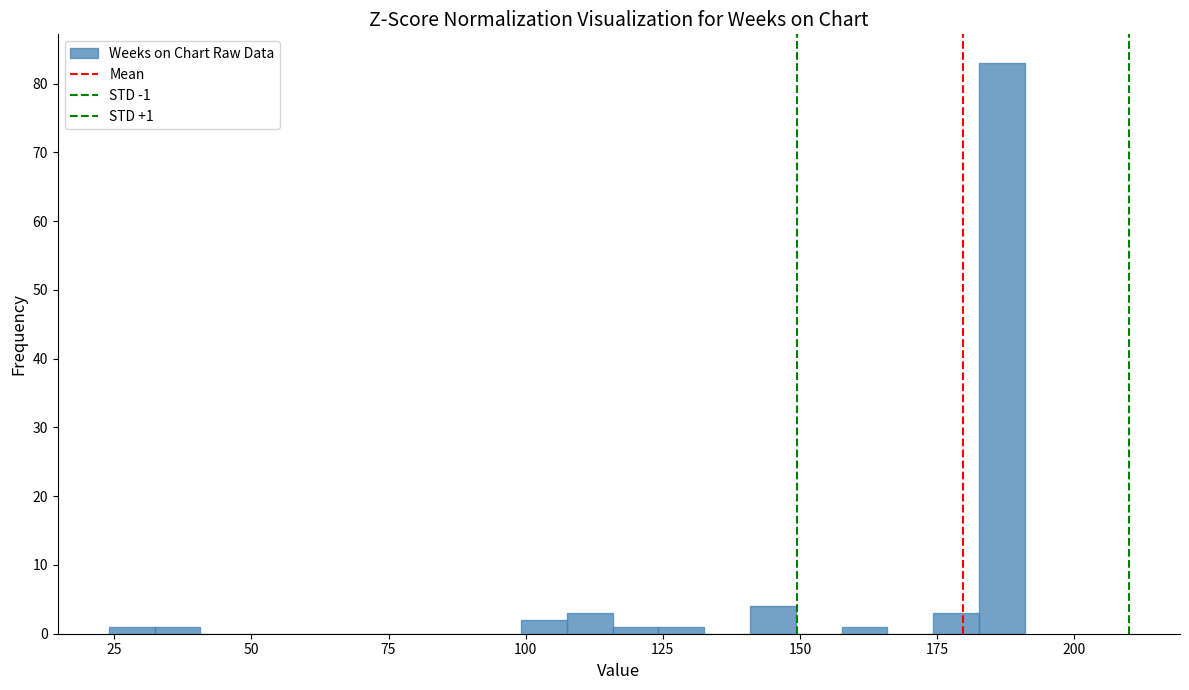

Read against the x-axis, roughly where is the centre of the tallest bar?

185